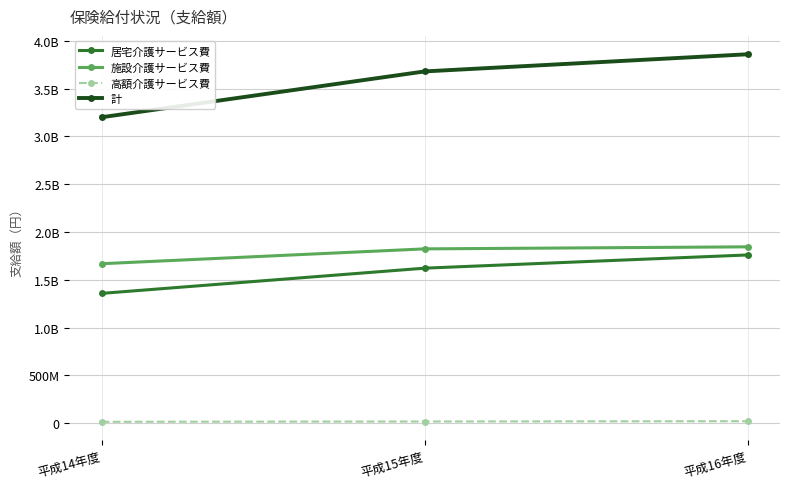

At which label does 高額介護サービス費 first exceed 16532841?

平成16年度